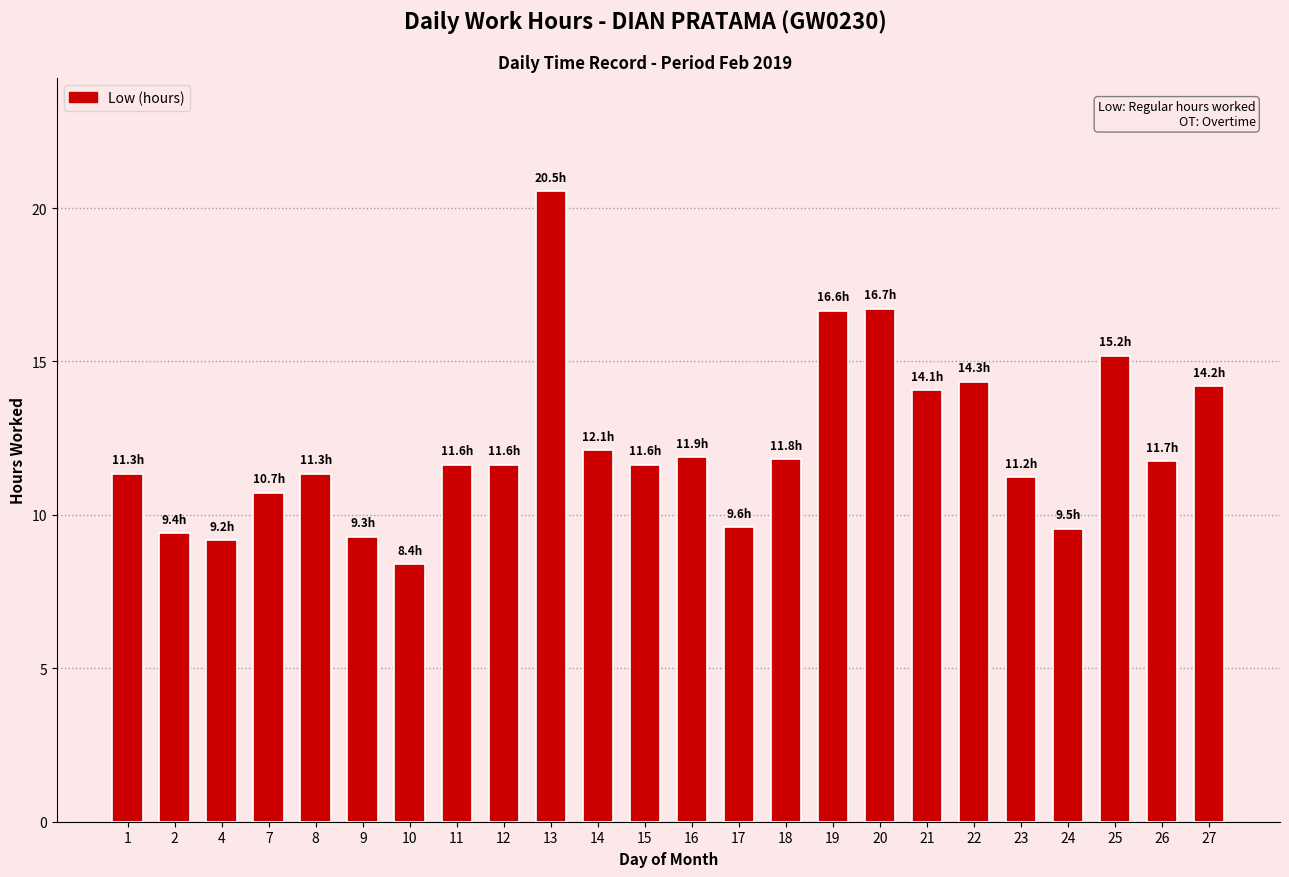

What value does the data have at 23?

11.2